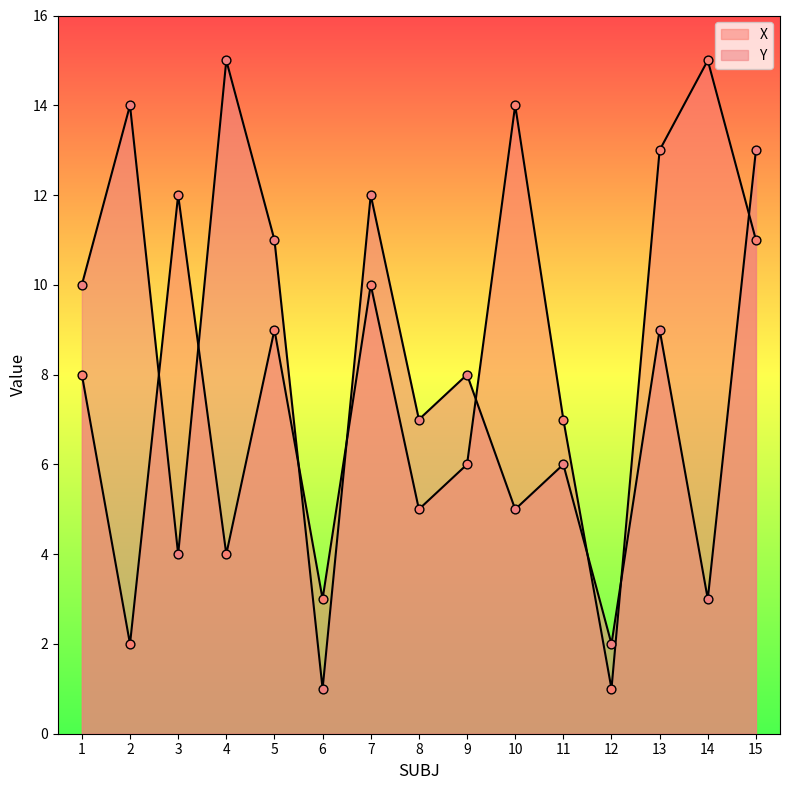

Which series contains the highest Y value?

X